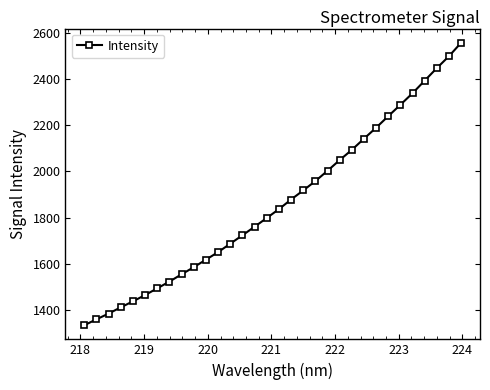

What is the value of the 18th point from the left?

1878.5